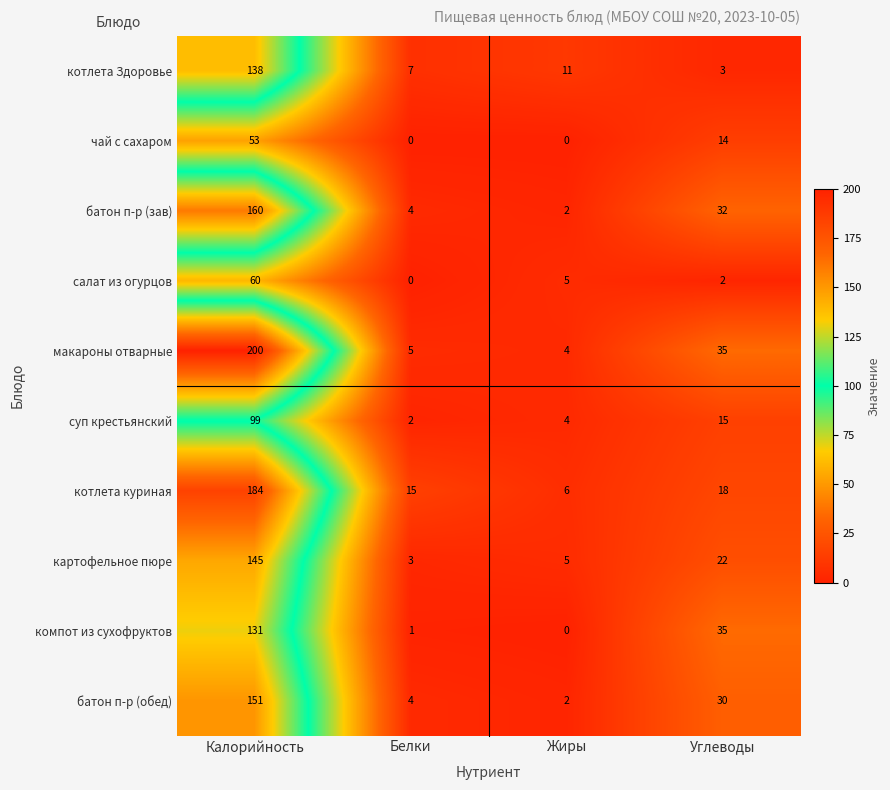

At Калорийность, list the series in order from smallest to largest.

чай с сахаром, салат из огурцов, суп крестьянский, компот из сухофруктов, котлета Здоровье, картофельное пюре, батон п-р (обед), батон п-р (зав), котлета куриная, макароны отварные